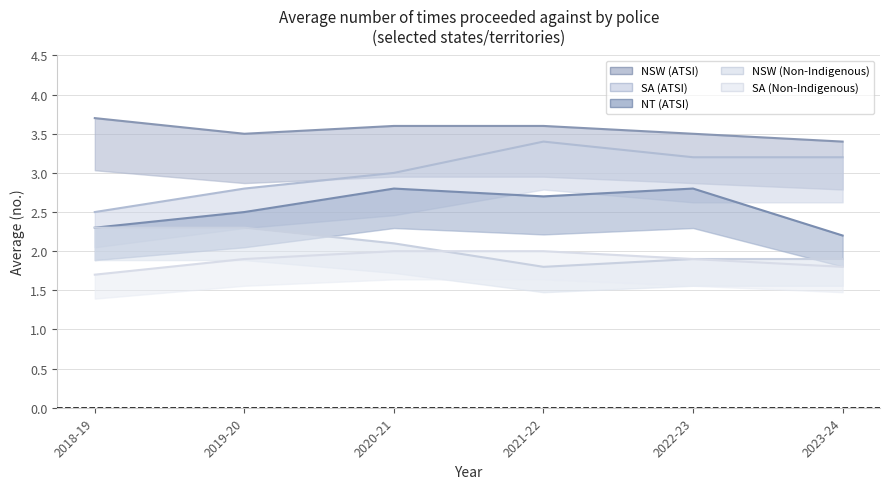

What is the difference between the maximum and minimum values in the NSW (ATSI) series?

0.3